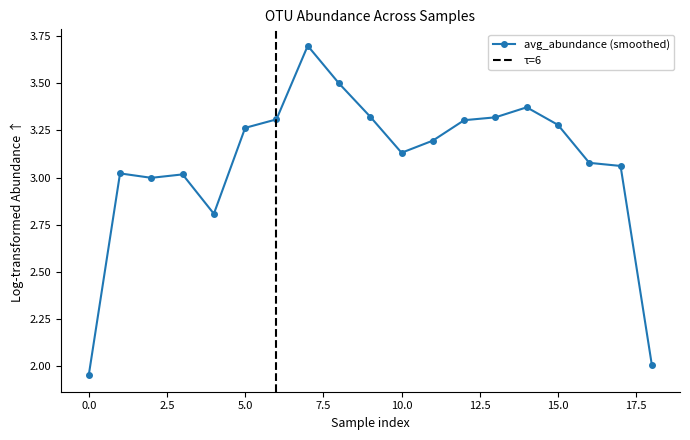

What is the highest value of the avg_abundance (smoothed) series?

3.7